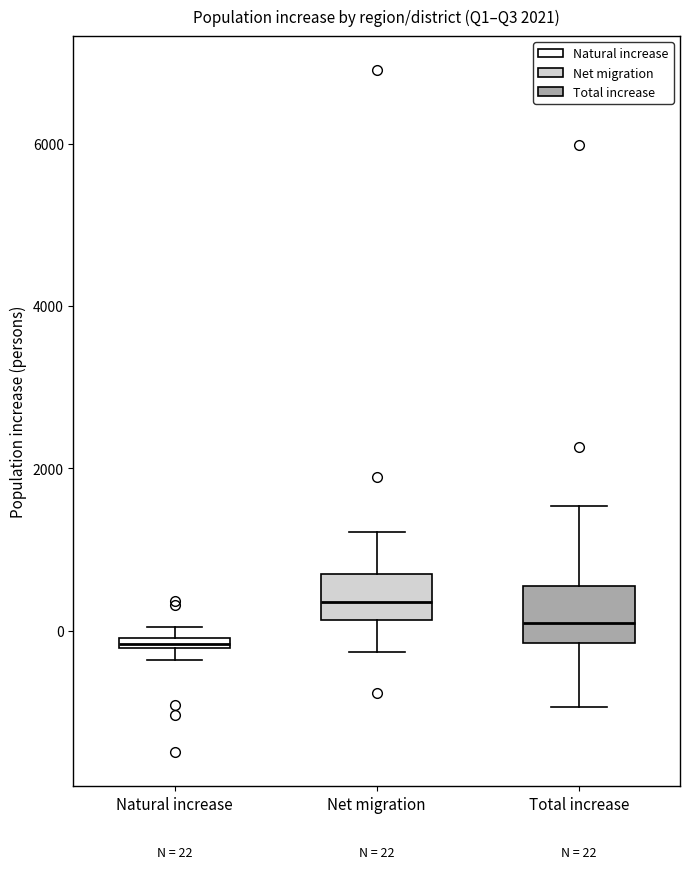

Which box has the lowest median line?

Natural increase